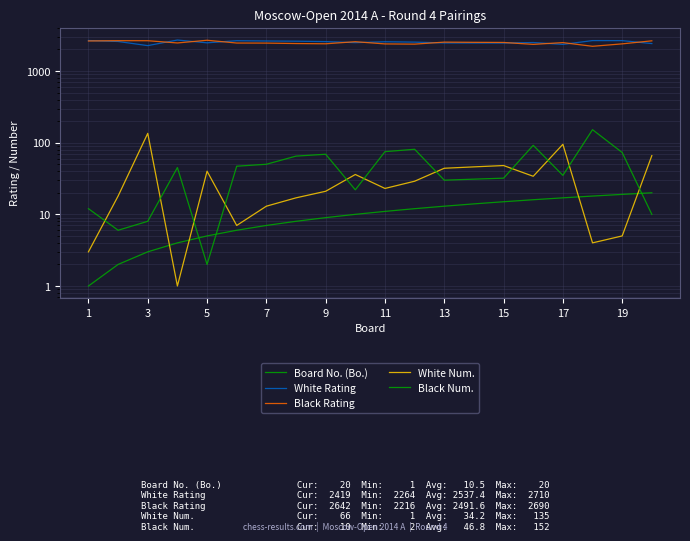

True or false: White Rating and Black Num. cross at least once.

False